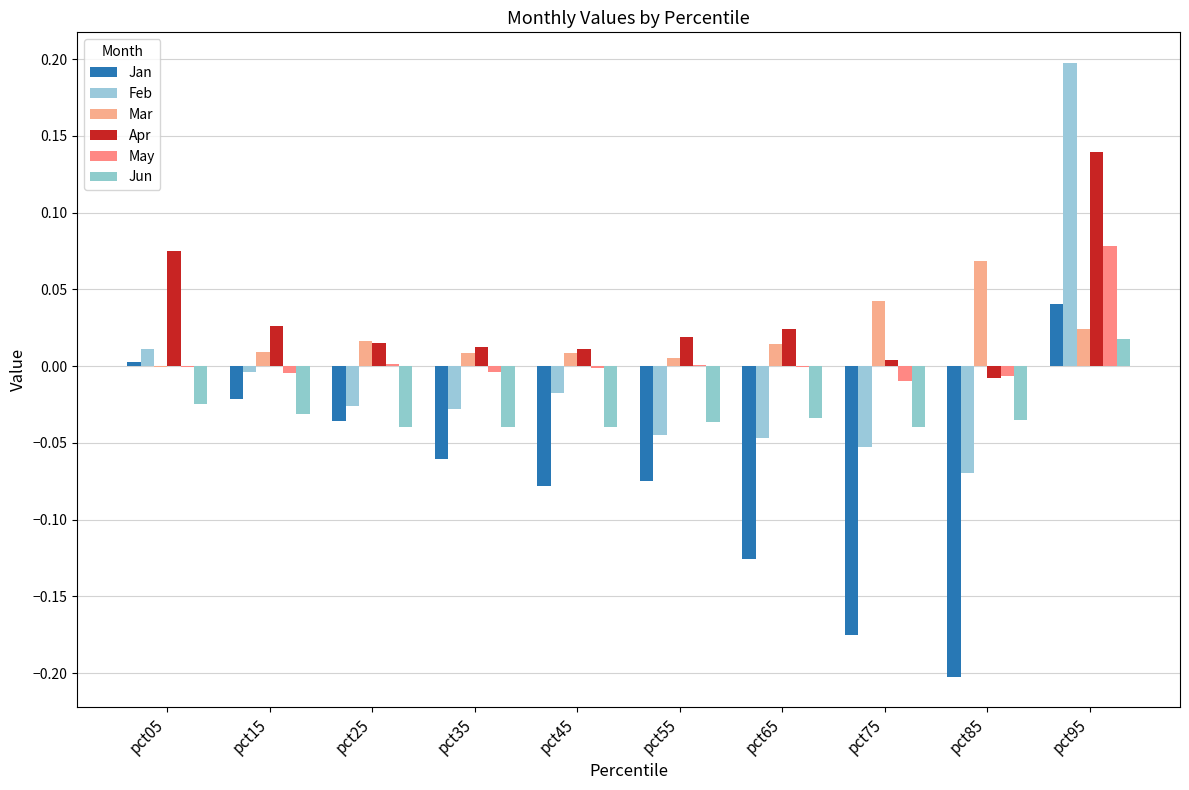

Between pct15 and pct35, which series saw the biggest shift?

Jan